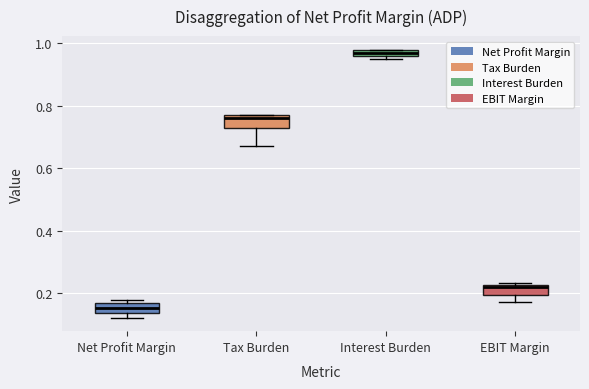

Which box's median line is the lowest?

Net Profit Margin